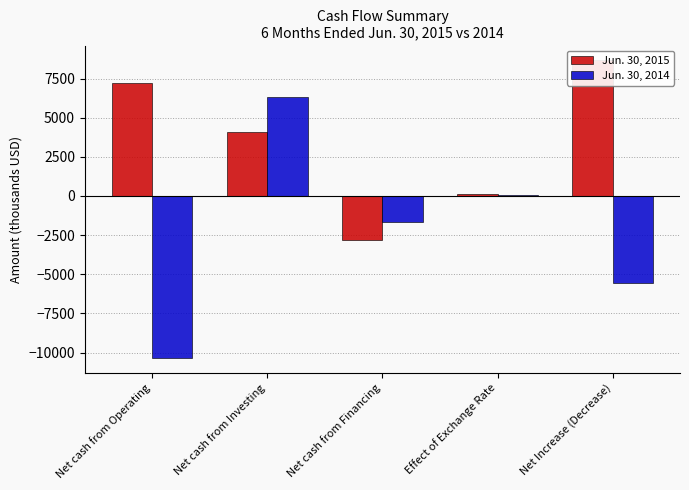

What is the label of the 2nd bar from the right?

Effect of Exchange Rate